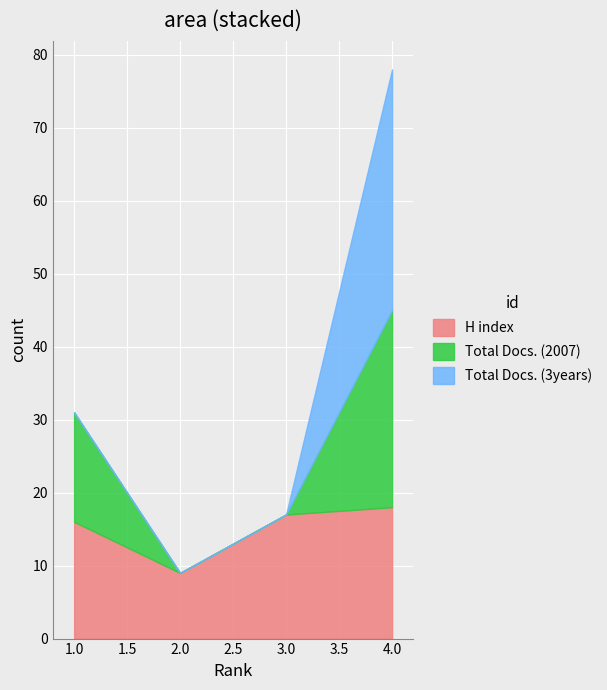

What is the greatest value displayed?

33